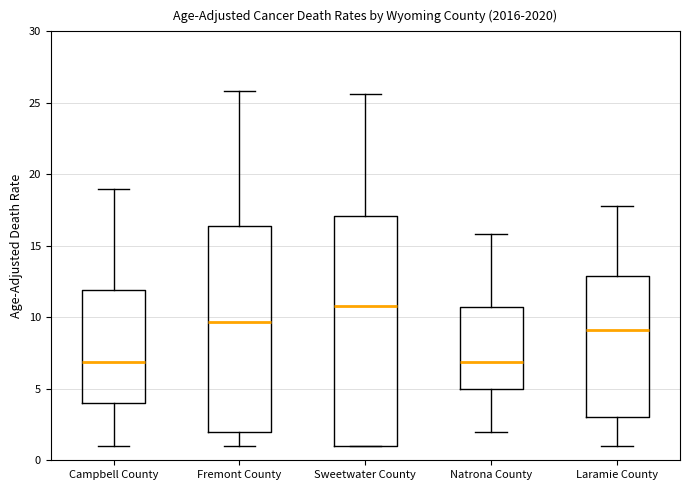

Reading left to right, transcribe this box plot: for each box, give where its median line is, the range the box spans, and where its two whiskers end, as read against the y-axis. The values are not printed on the chart, so give them approximately, as read against the axis.

Campbell County: median 7.0, box 4.0 to 12.0, whiskers 1.0 to 19.0
Fremont County: median 9.5, box 2.0 to 16.5, whiskers 1.0 to 26.0
Sweetwater County: median 11.0, box 1.0 to 17.0, whiskers 1.0 to 25.5
Natrona County: median 7.0, box 5.0 to 10.5, whiskers 2.0 to 16.0
Laramie County: median 9.0, box 3.0 to 13.0, whiskers 1.0 to 18.0